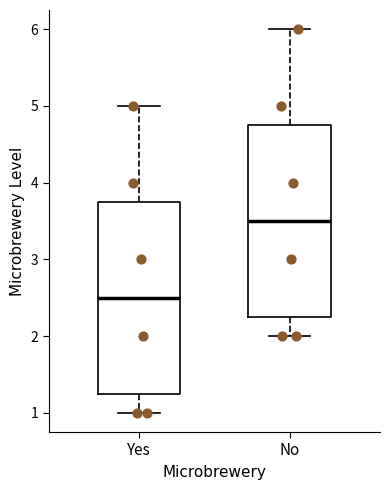

Which box has the lowest median line?

Yes